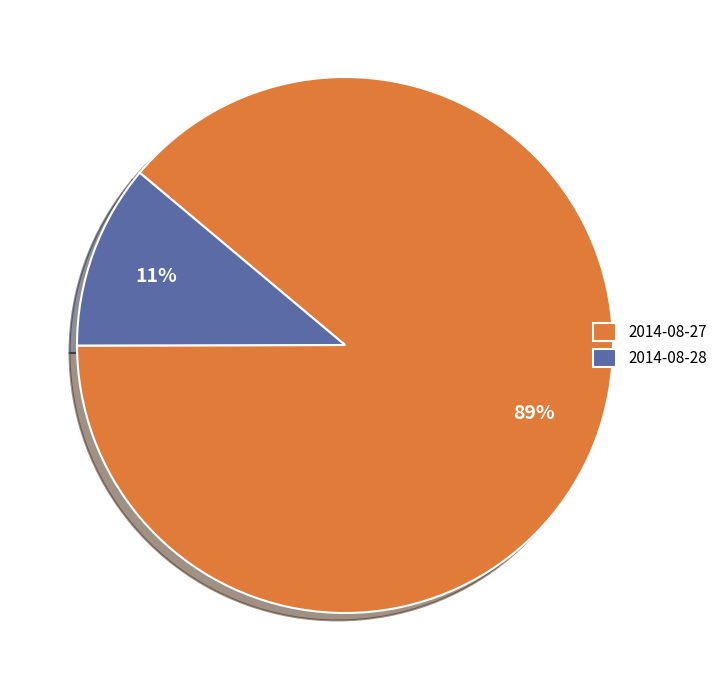

Is 2014-08-28 the majority of the pie?

No